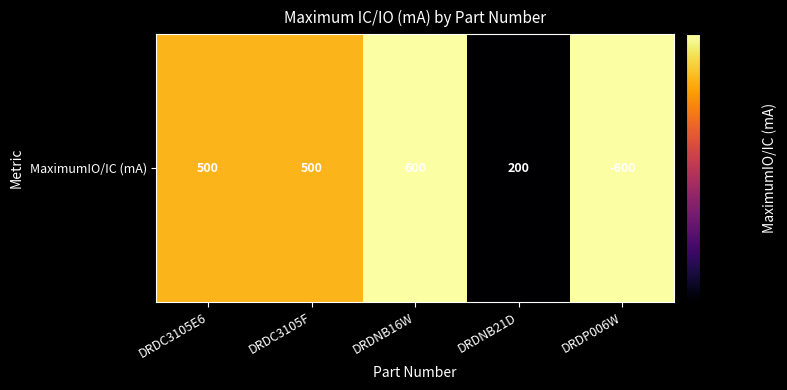

What is the minimum value shown in the chart?

200